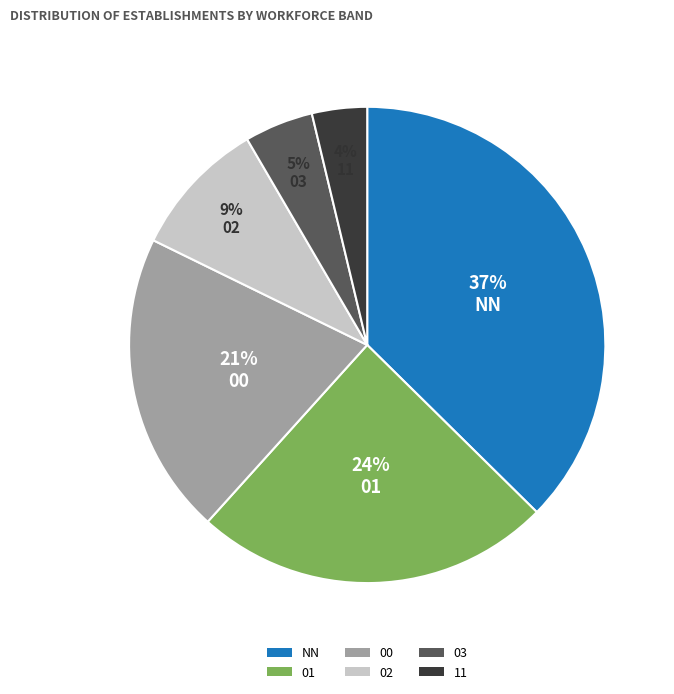

Combined, do 03 and 00 account for over 50%?

No